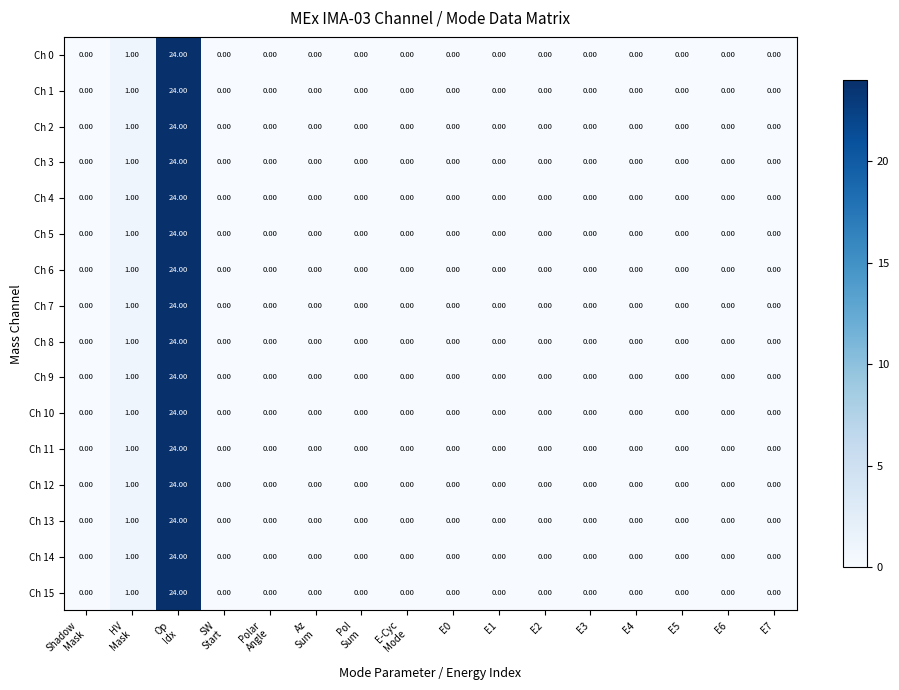

Count the number of data series in this chart.

16